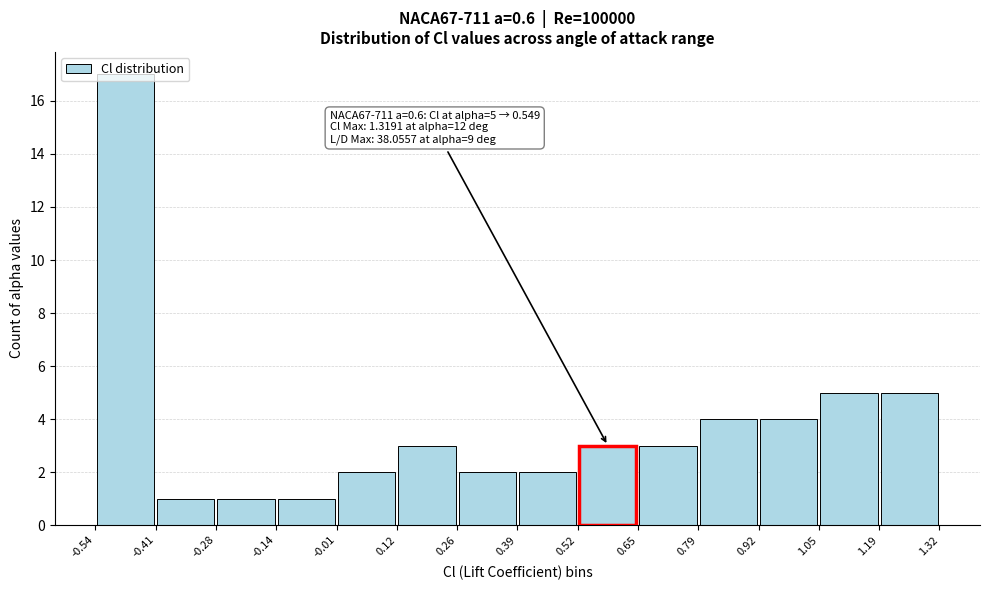

Over which range of the x-axis is the bar tallest?

-0.54 to -0.41